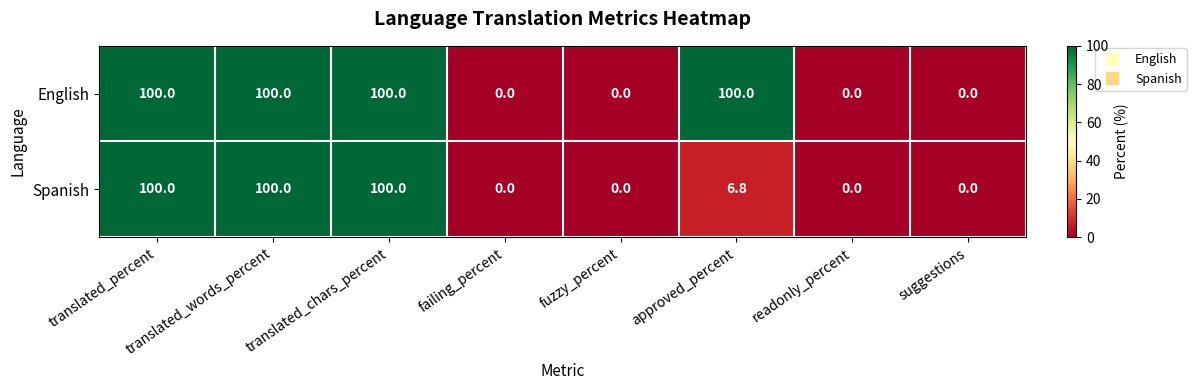

What is the highest value of the Spanish series?

100.0